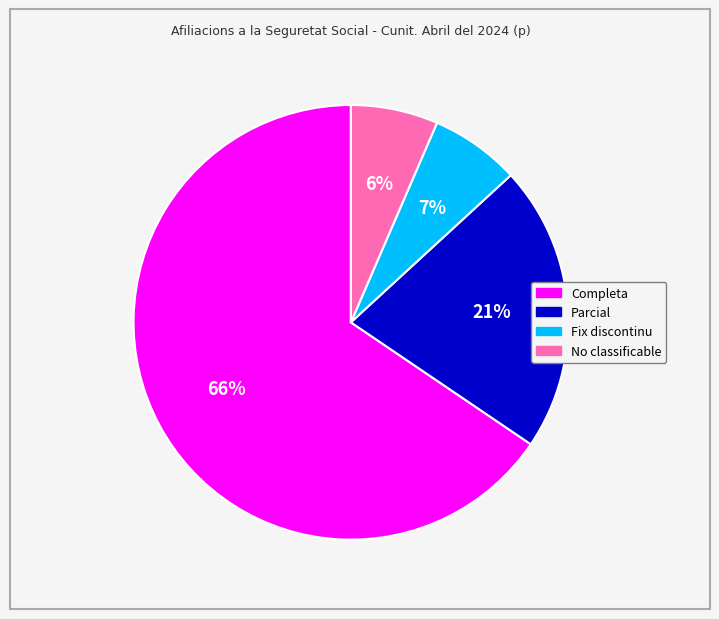

To the nearest percent, what percentage of the pie is Fix discontinu?

7%